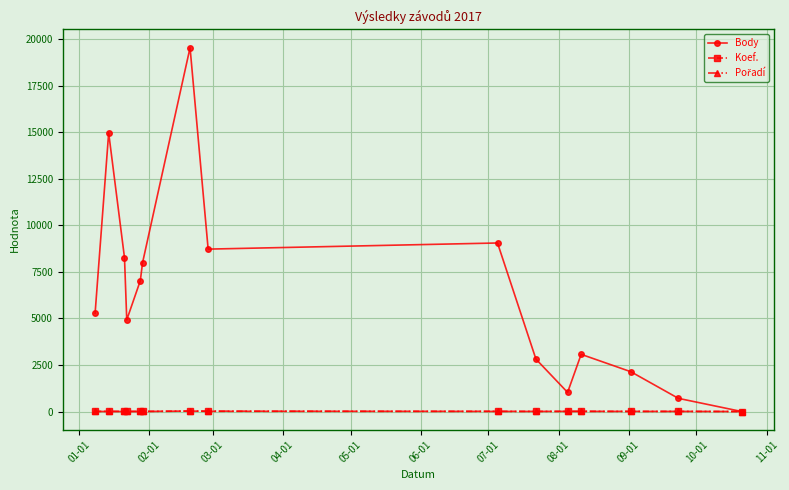

What is the difference between the maximum and minimum values in the Body series?

19541